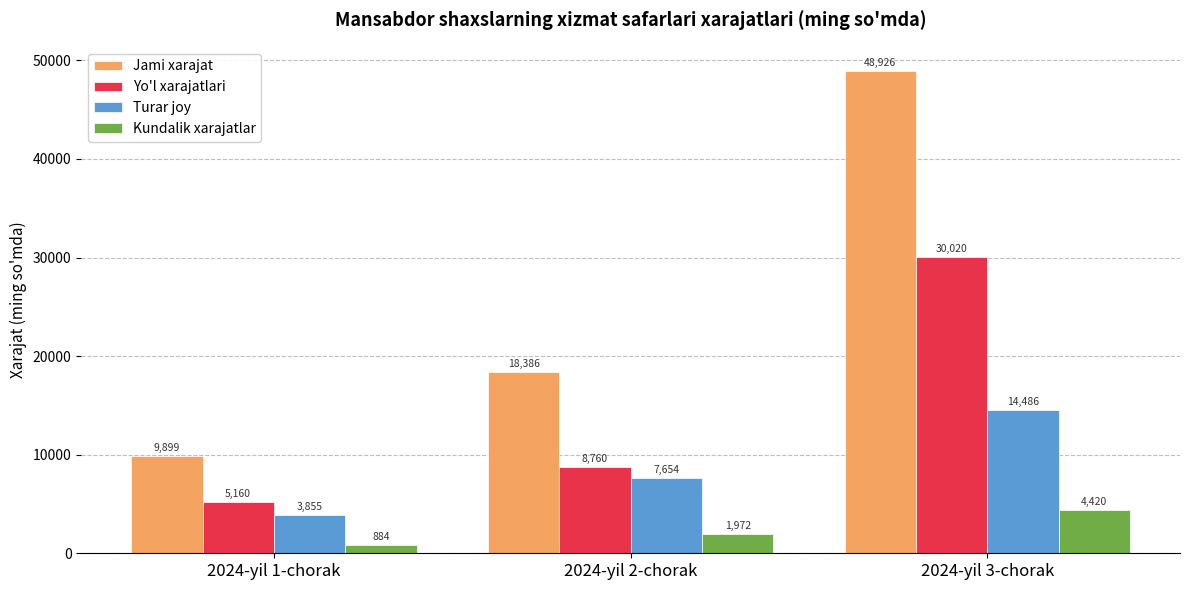

At how many categories does at least one series exceed 11712?

2